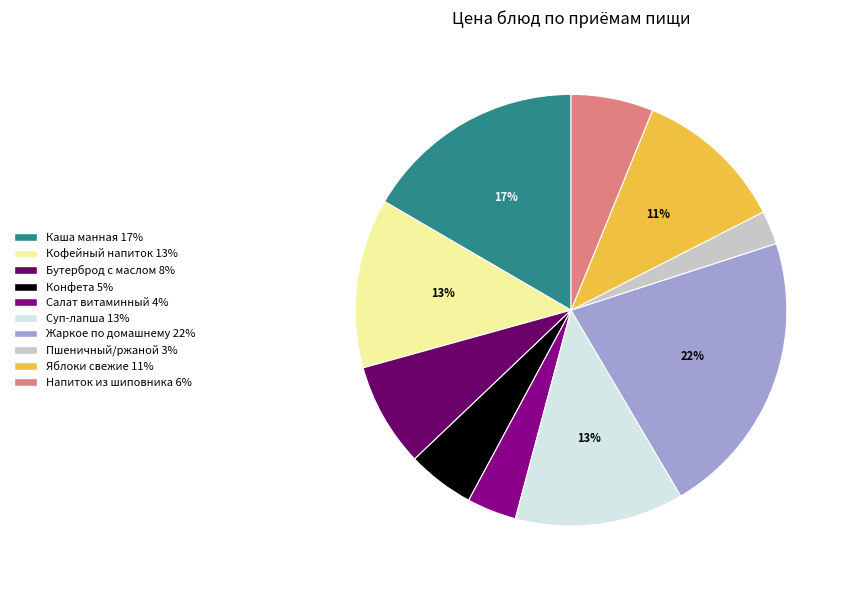

Is there any slice that represents more than half of the pie?

No